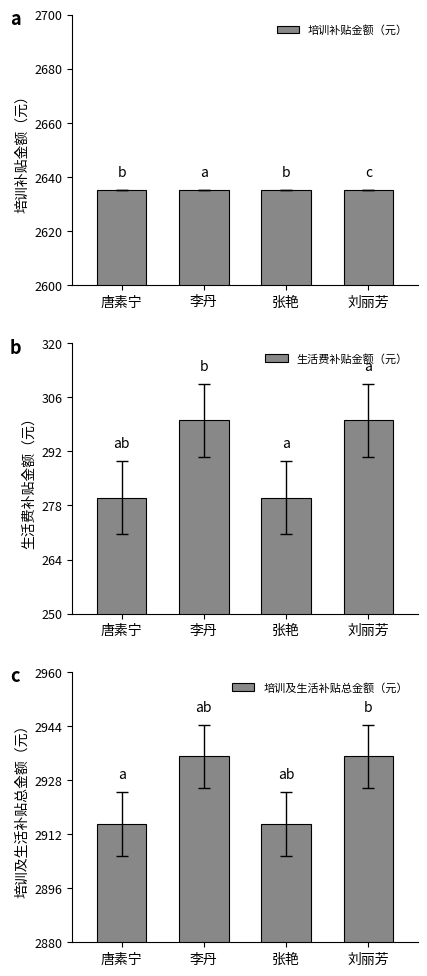

True or false: 培训及生活补贴总金额（元） has a value of 4826 at 唐素宁.

False